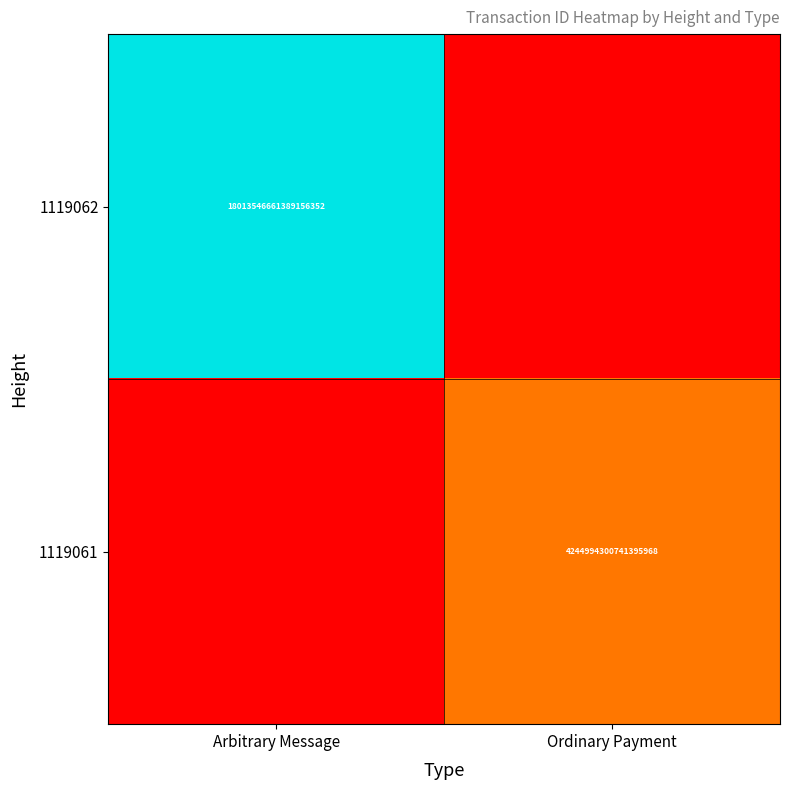

Is the value of 1119062 at Arbitrary Message greater than the value of 1119061 at Ordinary Payment?

Yes